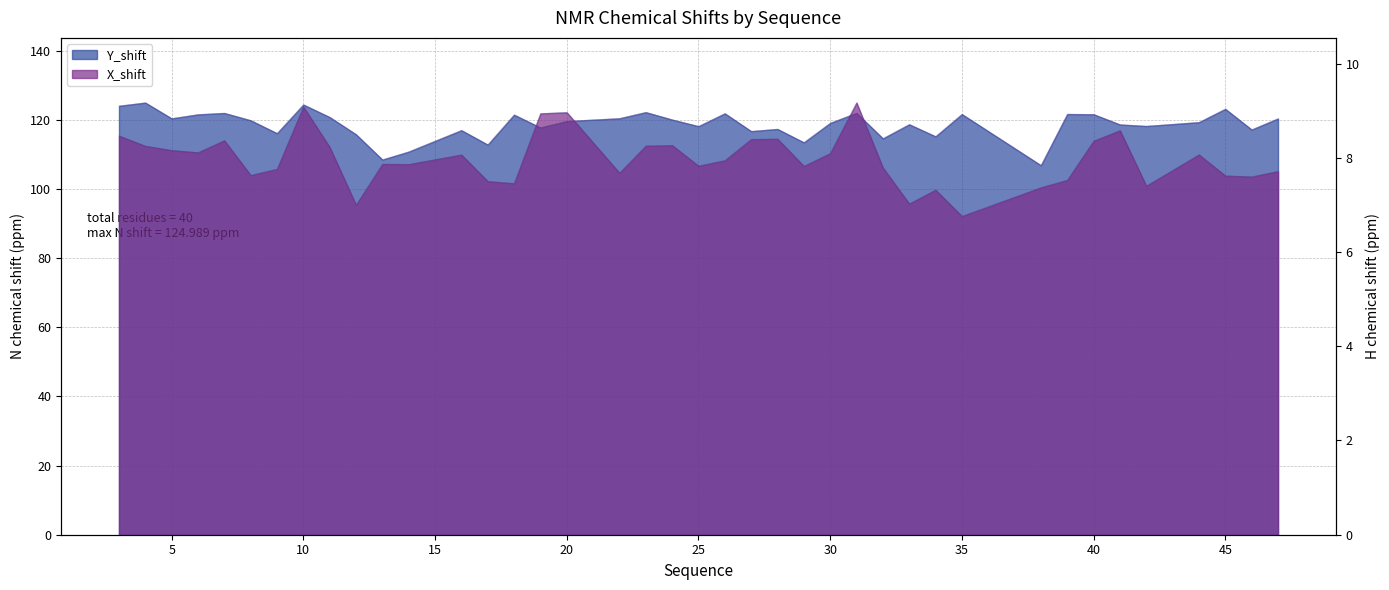

How many lines are shown in the chart?

2